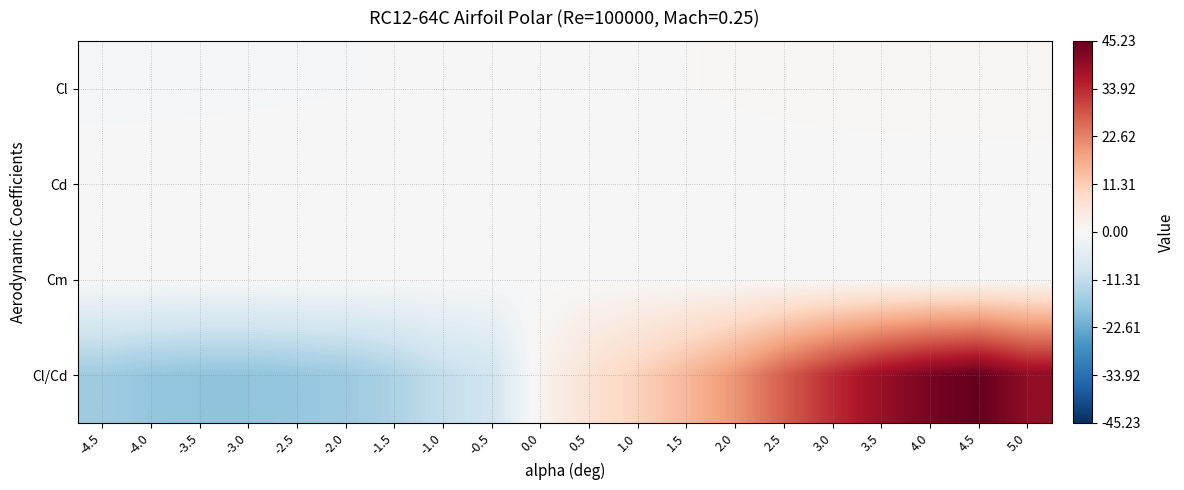

Reading right to left, extract all data points from this chart.

Cl: 5.0=0.7	4.5=0.7	4.0=0.7	3.5=0.7	3.0=0.6	2.5=0.5	2.0=0.4	1.5=0.3	1.0=0.2	0.5=0.1	0.0=0.0	-0.5=-0.2	-1.0=-0.2	-1.5=-0.3	-2.0=-0.4	-2.5=-0.4	-3.0=-0.5	-3.5=-0.5	-4.0=-0.6	-4.5=-0.6
Cd: 5.0=0.0	4.5=0.0	4.0=0.0	3.5=0.0	3.0=0.0	2.5=0.0	2.0=0.0	1.5=0.0	1.0=0.0	0.5=0.0	0.0=0.0	-0.5=0.0	-1.0=0.0	-1.5=0.0	-2.0=0.0	-2.5=0.0	-3.0=0.0	-3.5=0.0	-4.0=0.0	-4.5=0.0
Cm: 5.0=-0.0	4.5=-0.0	4.0=-0.0	3.5=-0.0	3.0=-0.1	2.5=-0.1	2.0=-0.0	1.5=-0.0	1.0=-0.0	0.5=-0.0	0.0=-0.0	-0.5=0.0	-1.0=0.0	-1.5=0.0	-2.0=0.0	-2.5=0.0	-3.0=0.0	-3.5=0.0	-4.0=0.0	-4.5=0.0
Cl/Cd: 5.0=40.2	4.5=45.2	4.0=43.1	3.5=39.2	3.0=33.6	2.5=27.2	2.0=20.0	1.5=14.8	1.0=10.4	0.5=6.6	0.0=1.5	-0.5=-8.8	-1.0=-10.8	-1.5=-14.3	-2.0=-16.5	-2.5=-17.4	-3.0=-18.1	-3.5=-18.0	-4.0=-17.5	-4.5=-16.2